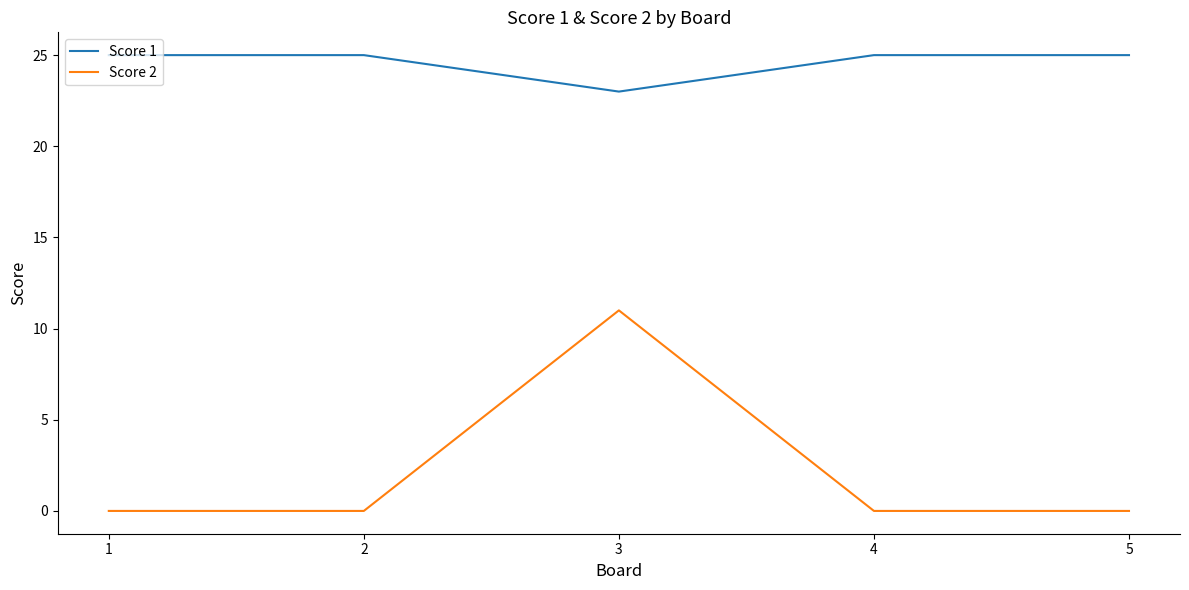

Is the value of Score 2 at 2 greater than the value of Score 1 at 2?

No